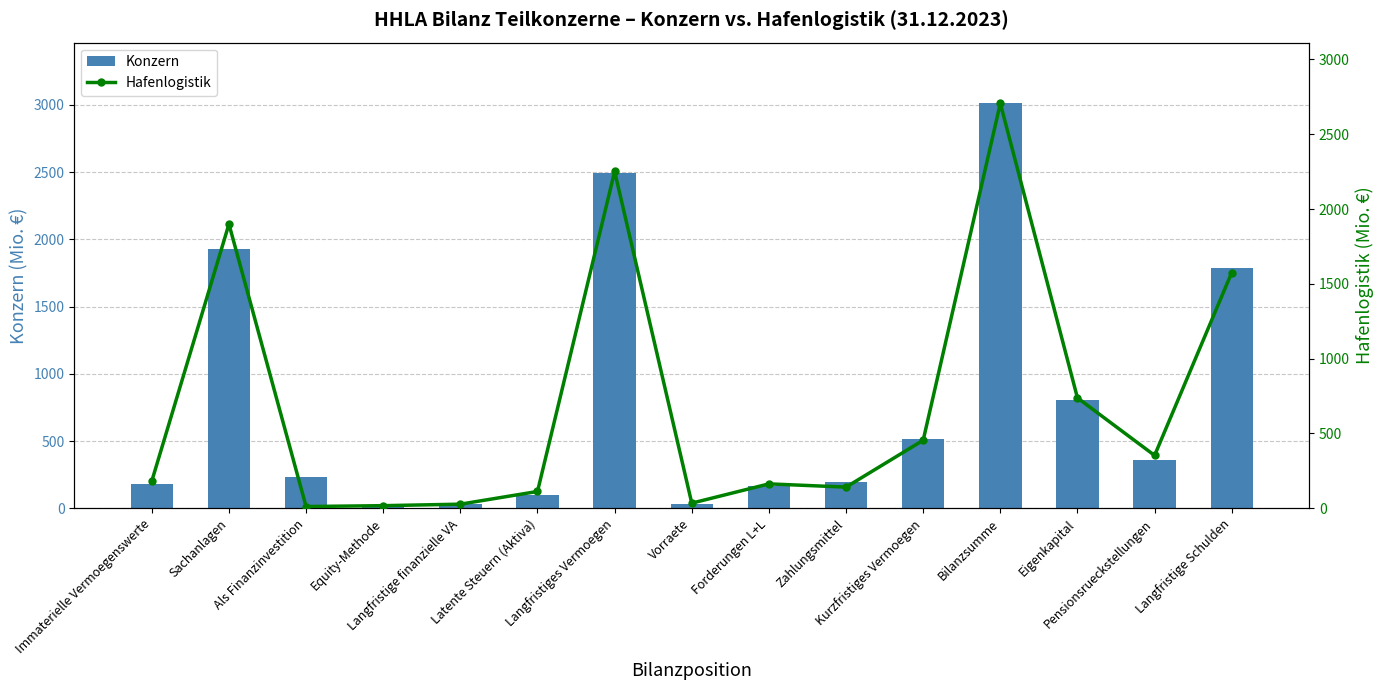

Which label corresponds to the smallest value in the chart?

Als Finanzinvestition